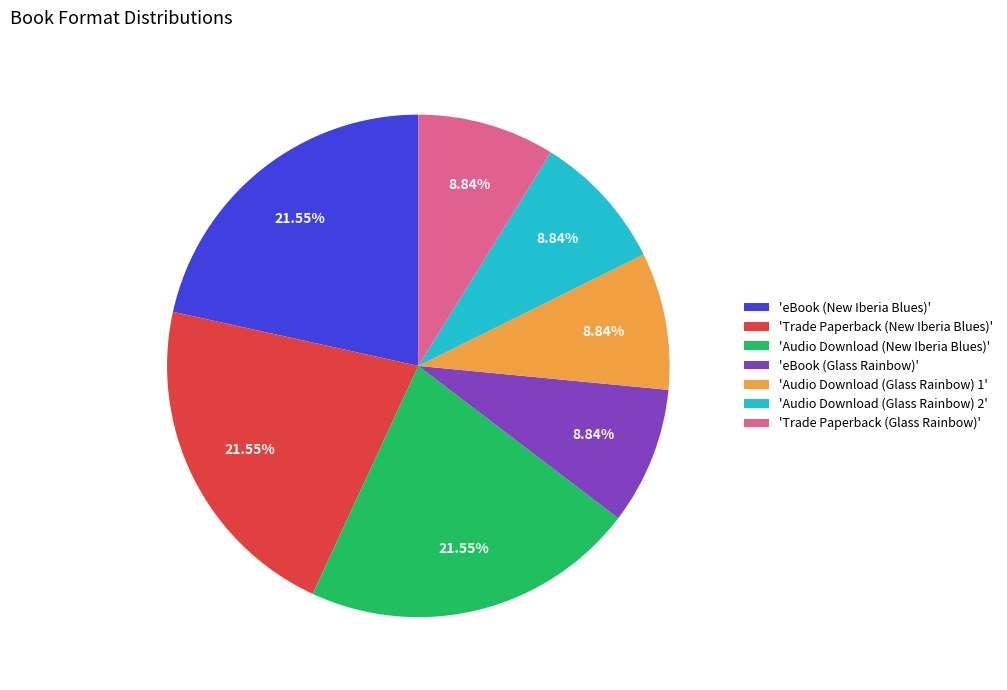

Approximately how many times larger is the value at 'Trade Paperback (New Iberia Blues)' compared to 'eBook (Glass Rainbow)'?

2.4